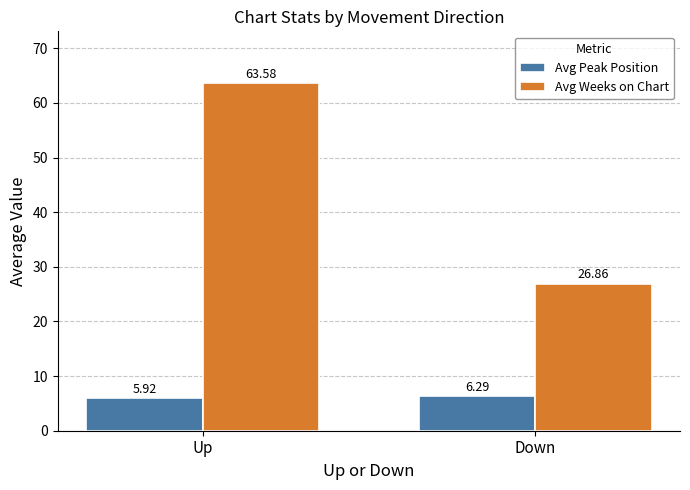

Rank the series at Down from lowest to highest value.

Avg Peak Position, Avg Weeks on Chart